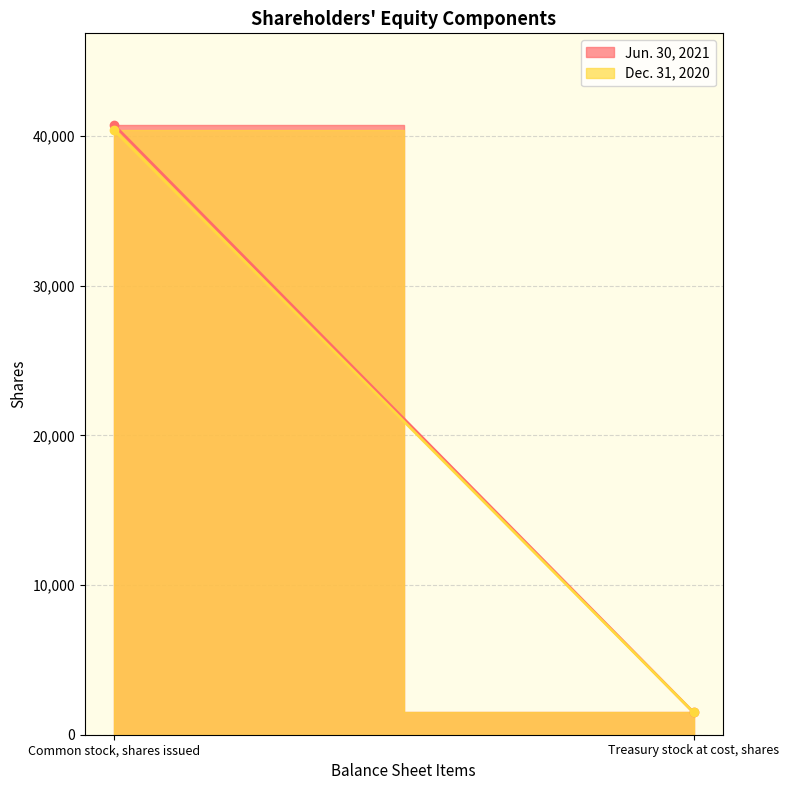

Rank the series at Treasury stock at cost, shares from highest to lowest value.

Jun. 30, 2021, Dec. 31, 2020